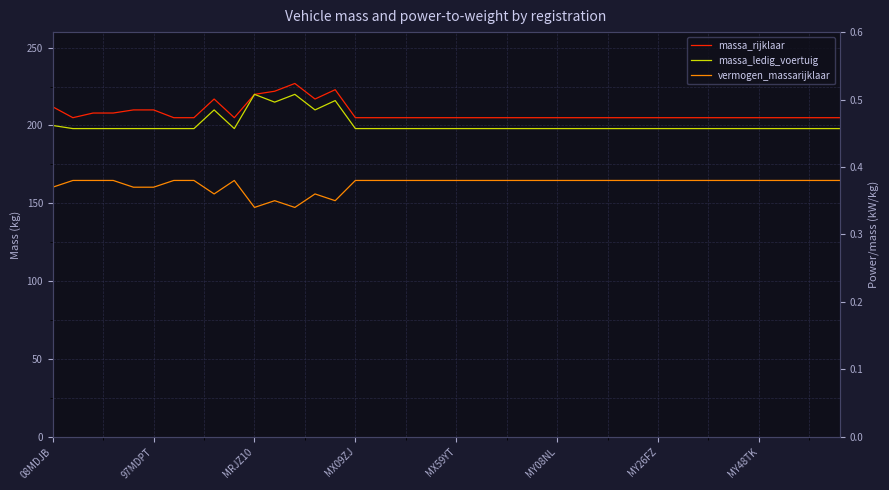

The massa_ledig_voertuig series shows 315.9 at MY48TK. True or false?

False